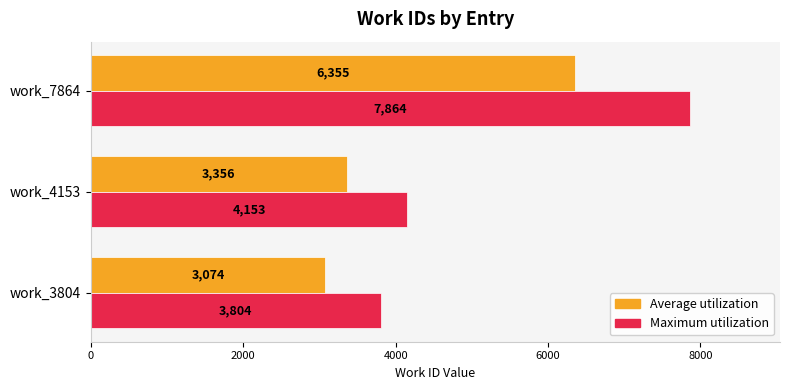

Rank the series by their average value, from highest to lowest.

Maximum utilization, Average utilization